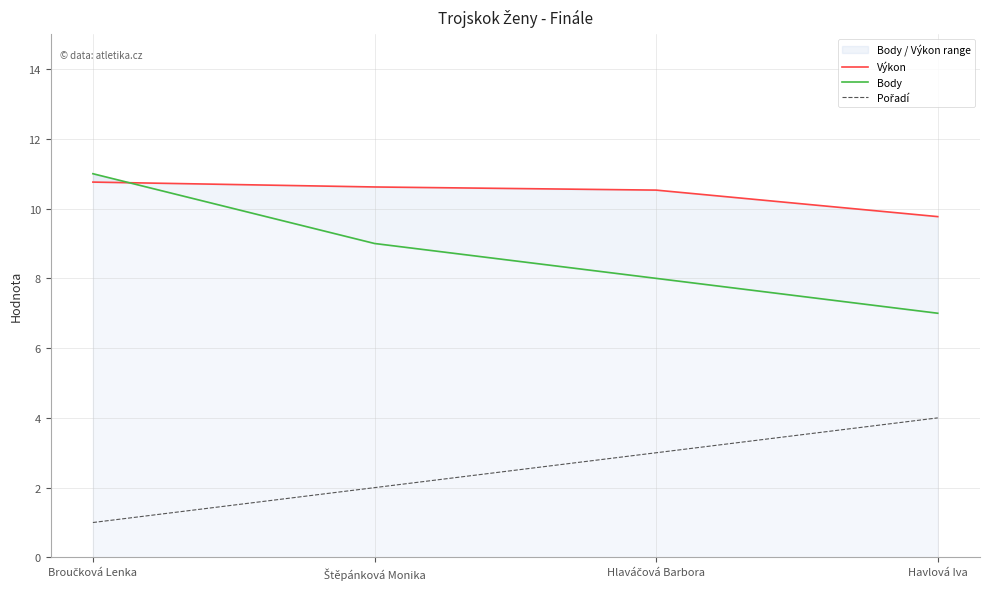

What is the average value of the Pořadí series?

2.5